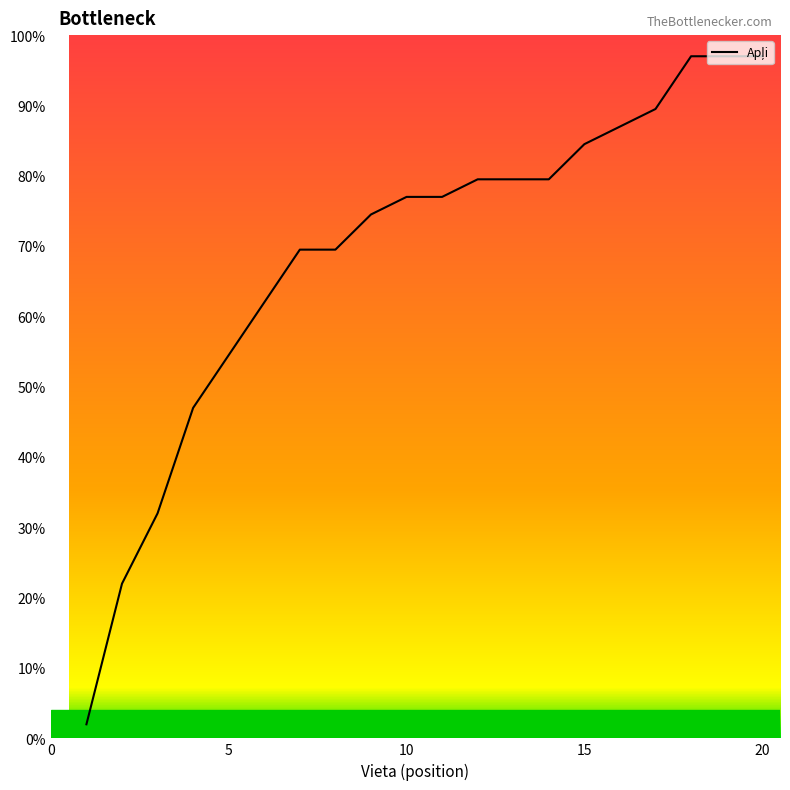

What is the sum of all values?

1377.5